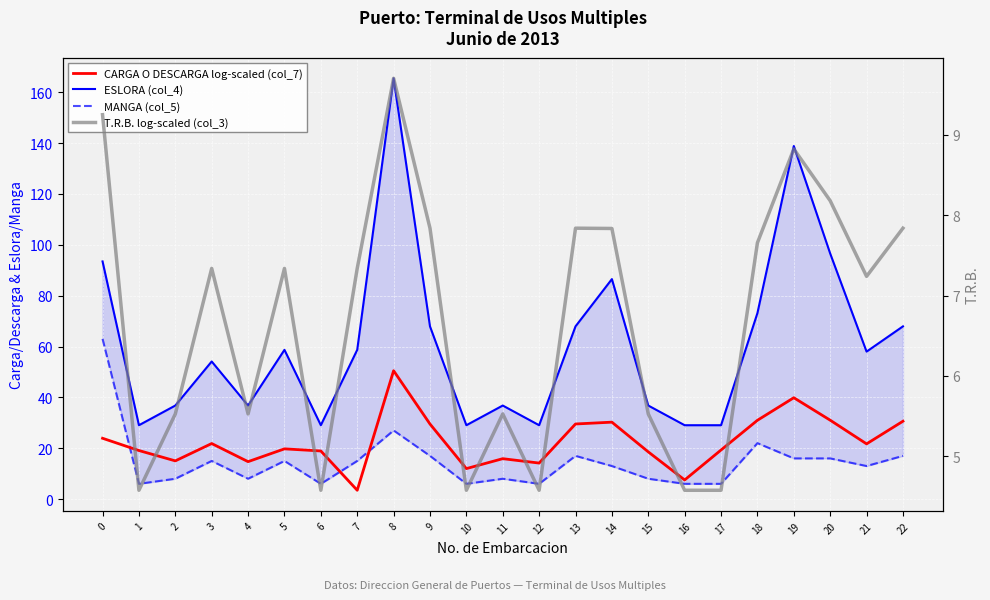

What is the highest value of the MANGA (col_5) series?

63.0